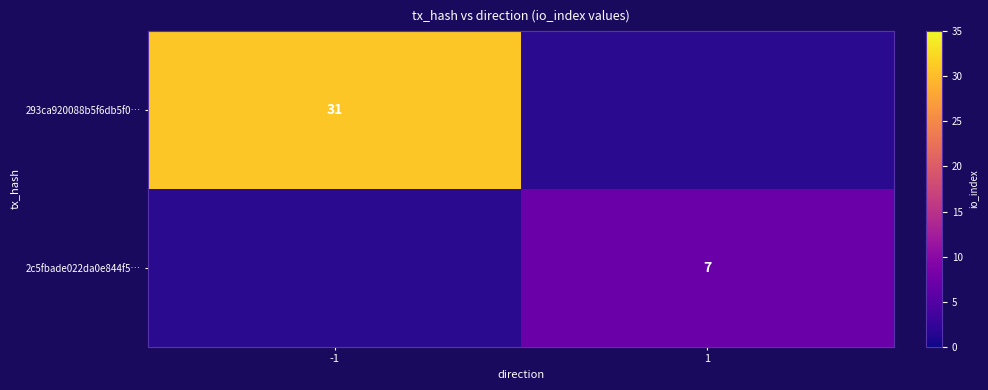

Is it true that 2c5fbade022da0e844f5… equals 2 at 1?

False